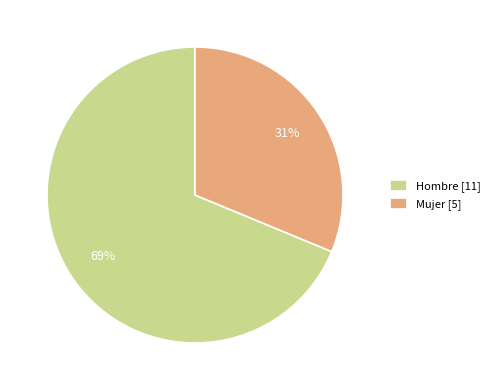

Between Hombre [11] and Mujer [5], which is larger?

Hombre [11]